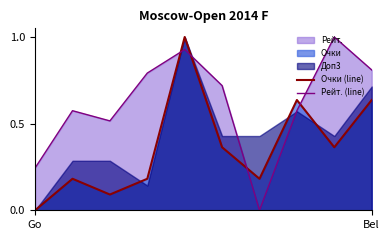

What is the label of the 10th point from the right?

Go